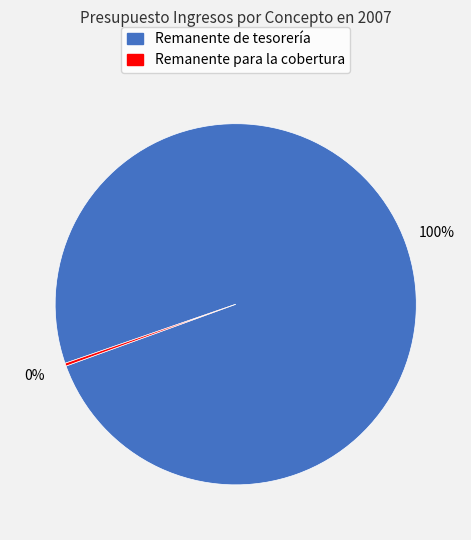

Is it true that Remanente de tesorería is 100% of the pie?

True